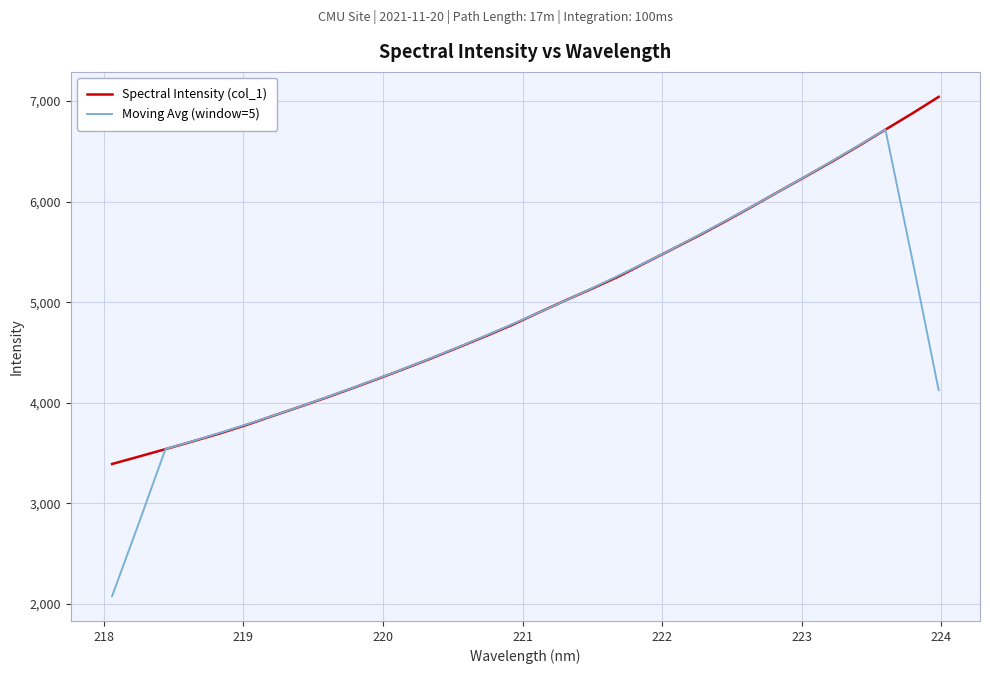

What is the lowest value of the Moving Avg (window=5) series?

2079.3